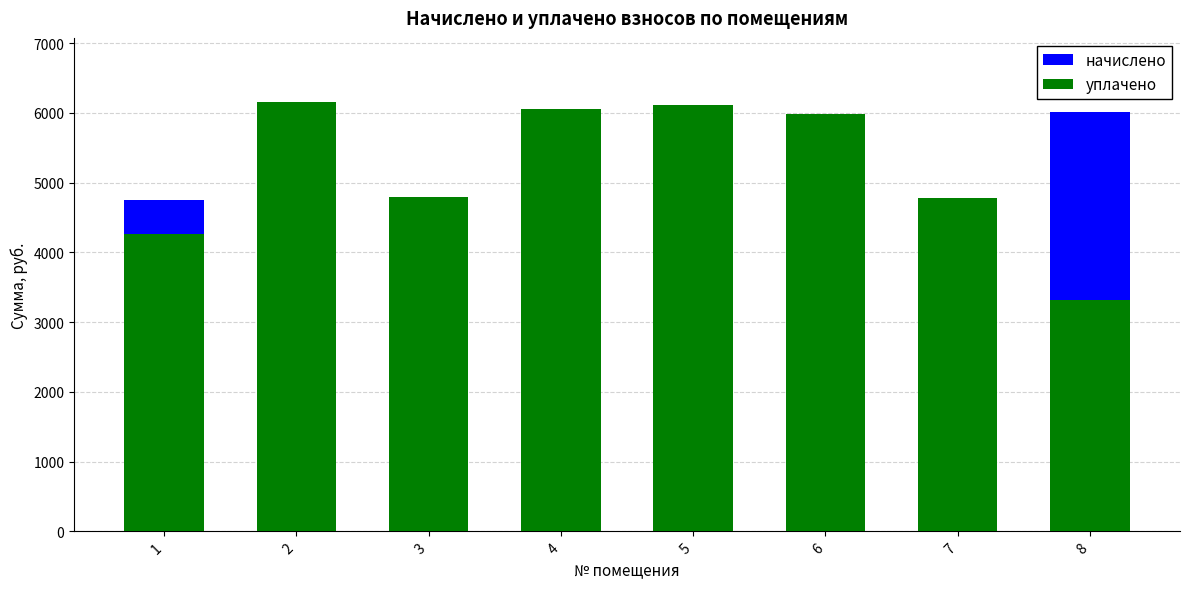

What are all the series names shown in the legend?

начислено, уплачено